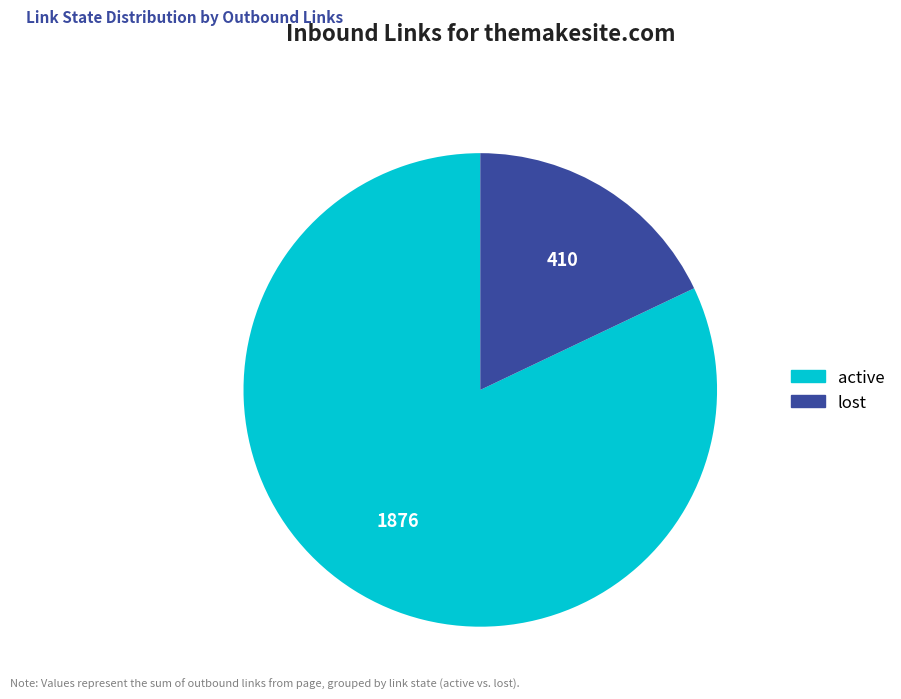

Which category accounts for the majority?

active